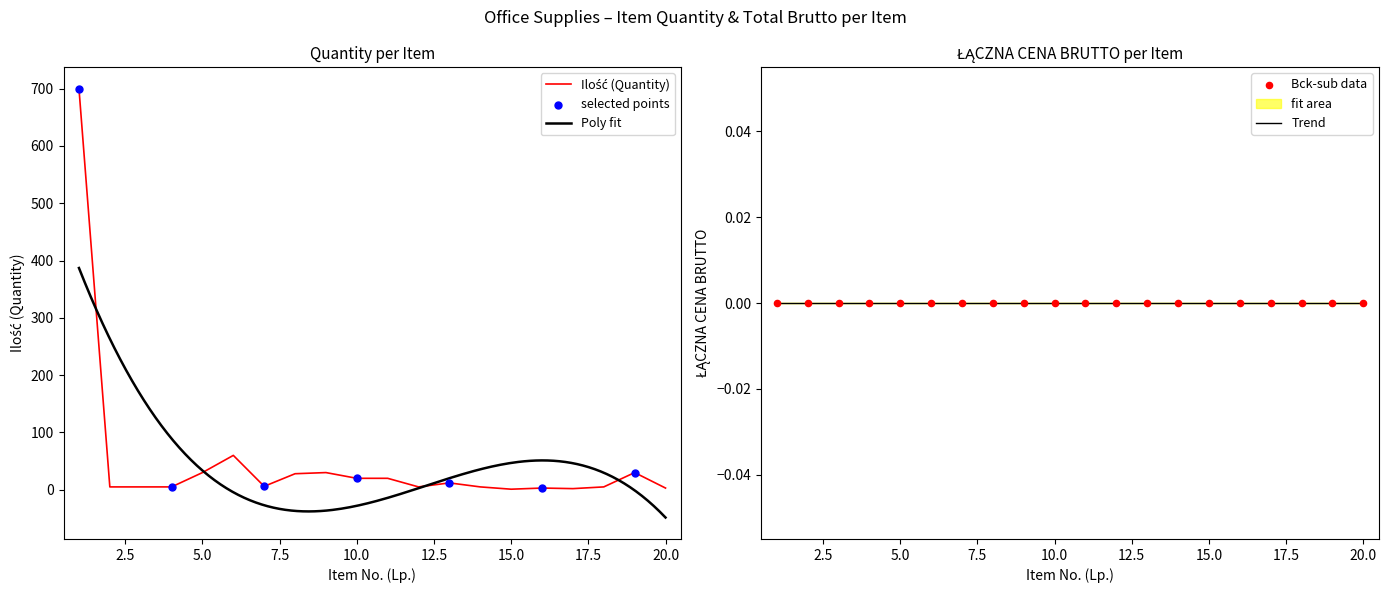

What is the change in value from 8 to 11?

-8